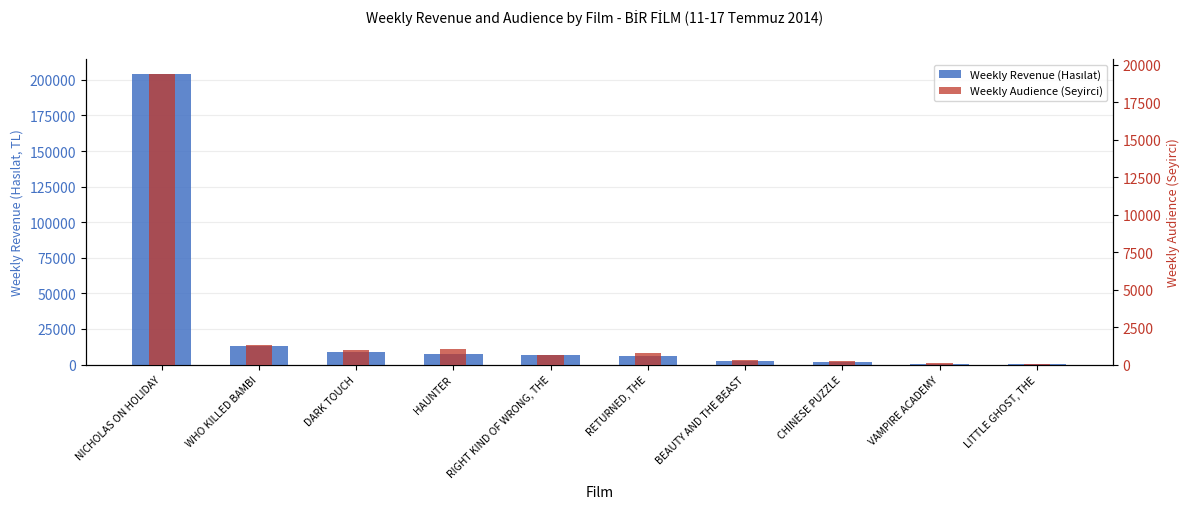

What position from the right is BEAUTY AND THE BEAST?

4